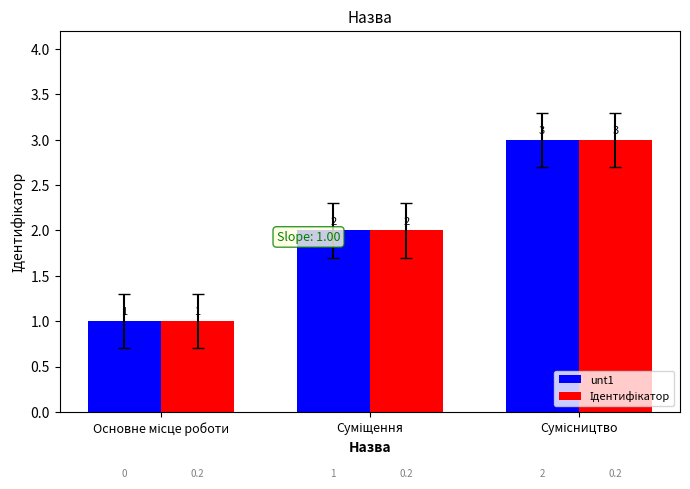

Count the unt1 values in the range 1 to 3.

3